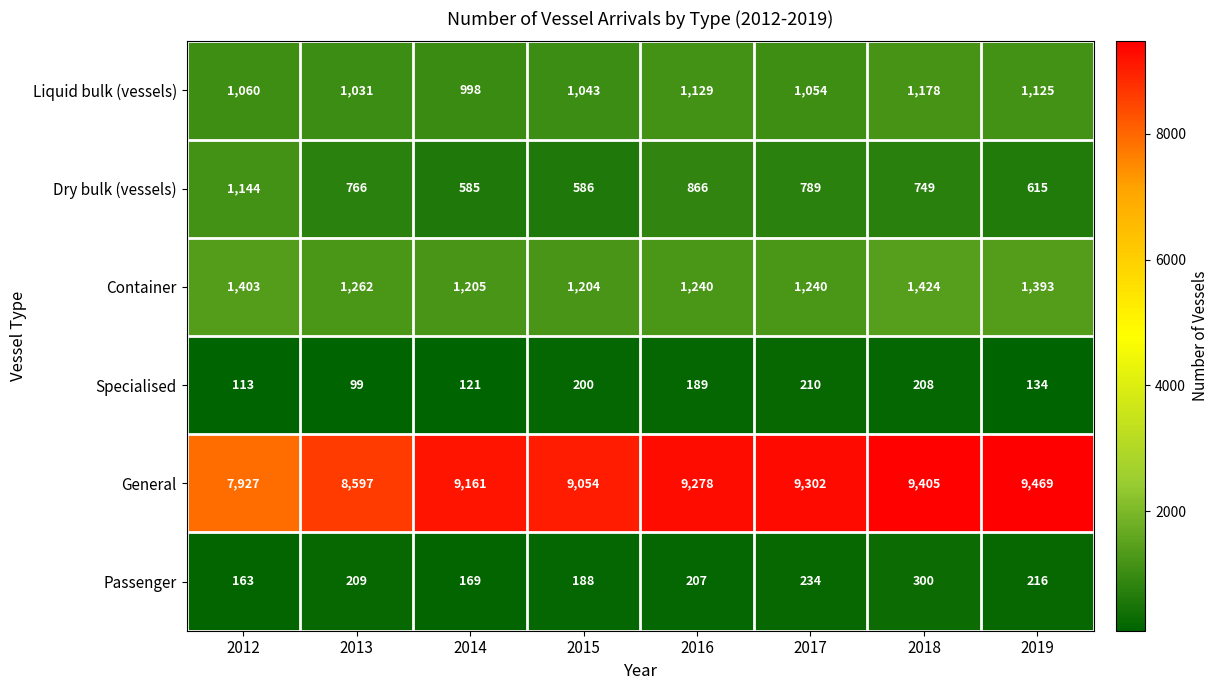

What is the total value across all series at 2013?

11964